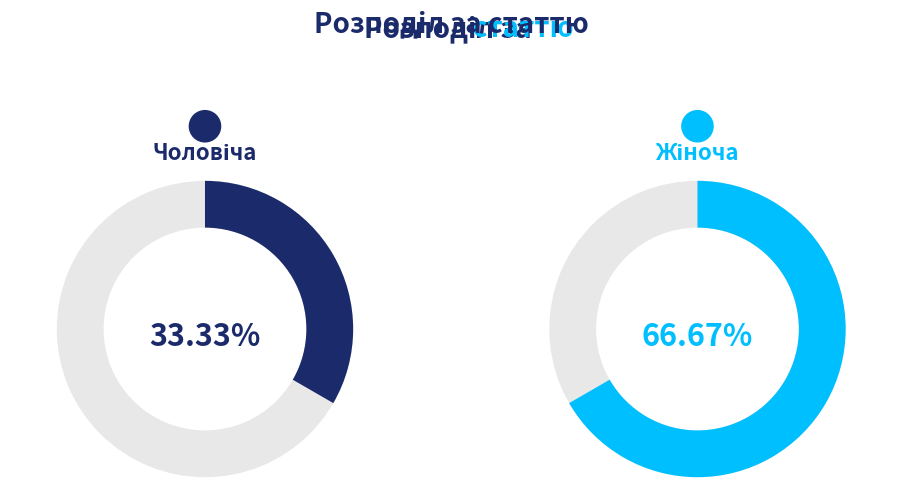

What percentage is the Чоловіча slice, to the nearest percent?

33%